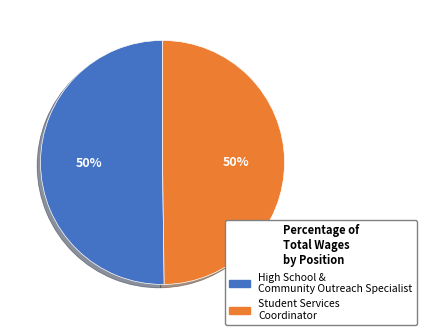

Do Student Services Coordinator and High School & Community Outreach Specialist together represent more than half of the pie?

Yes